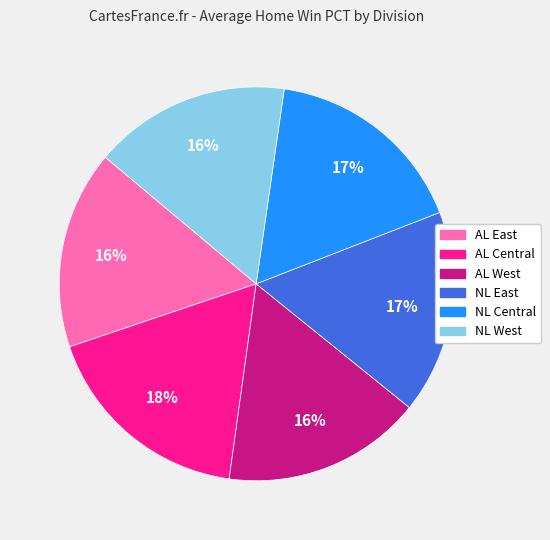

Count the number of slices in the pie.

6